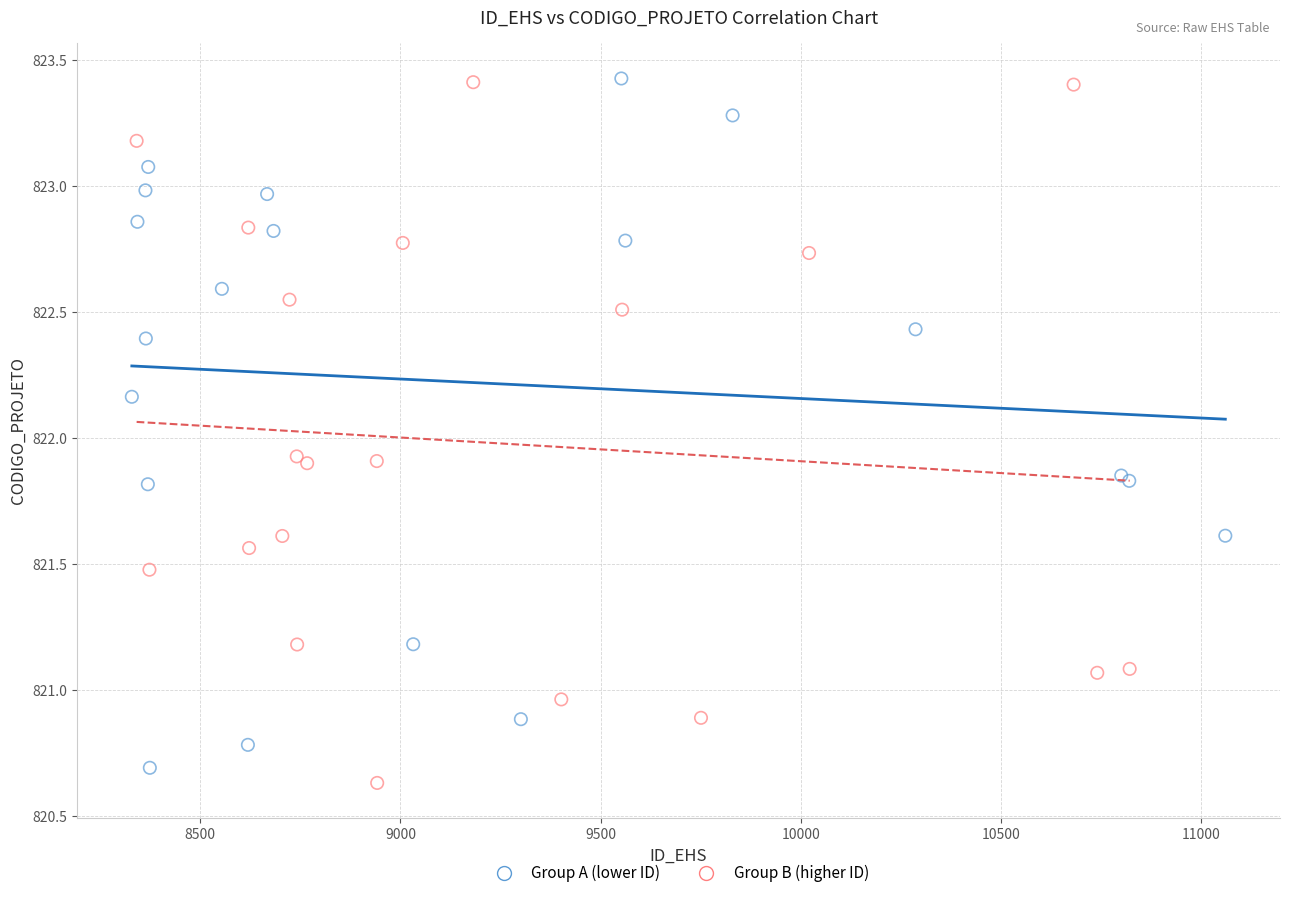

Which series contains the lowest Y value?

Group B (higher ID)